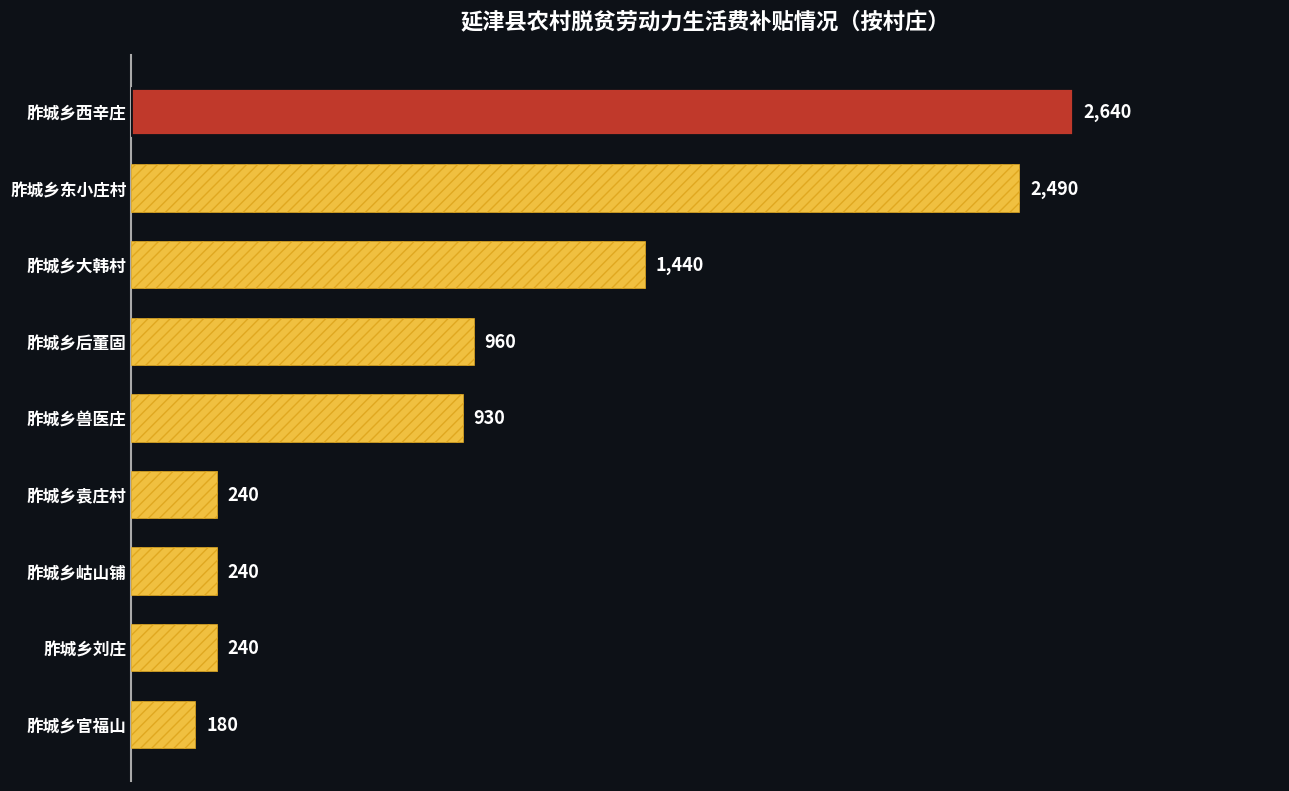

What is the smallest value displayed?

180